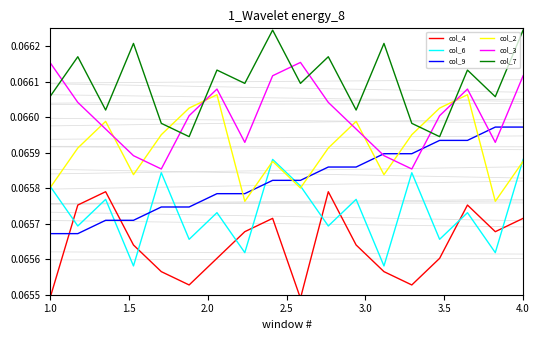

What value does the col_9 series have at 4.0?

0.1